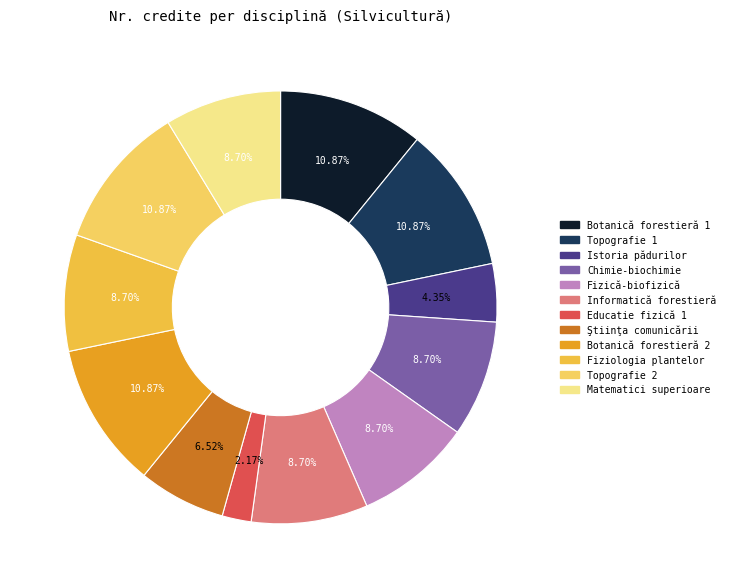

To the nearest percent, what portion does Ştiinţa comunicării represent?

7%